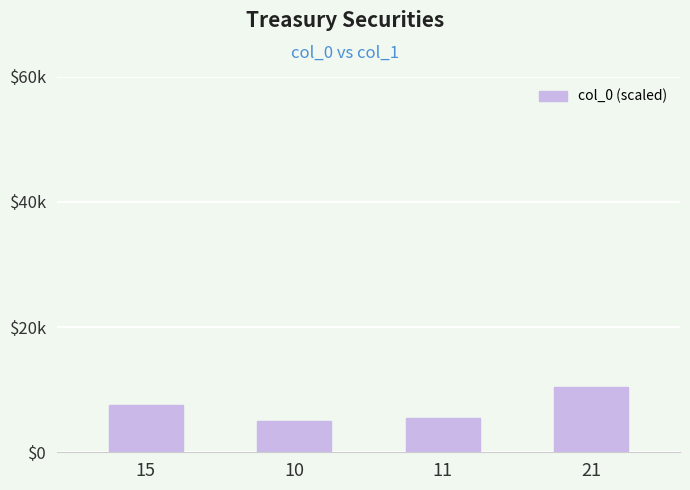

What is the sum of all values?

28500